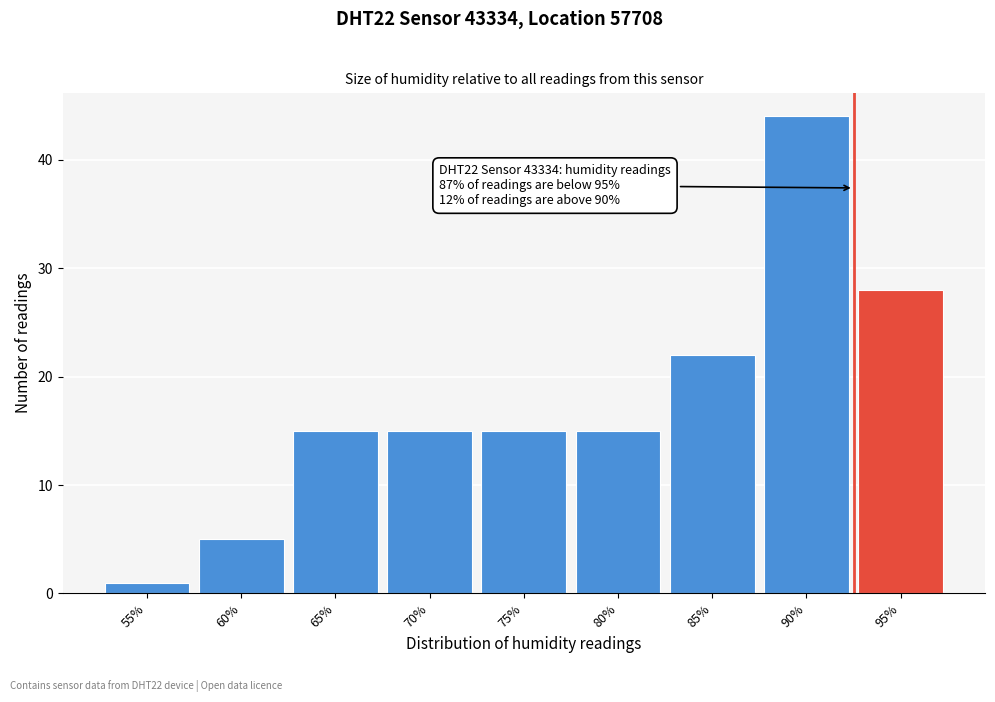

Reading left to right, what are all the values shown in this chart?

55%=1	60%=5	65%=15	70%=15	75%=15	80%=15	85%=22	90%=44	95%=28